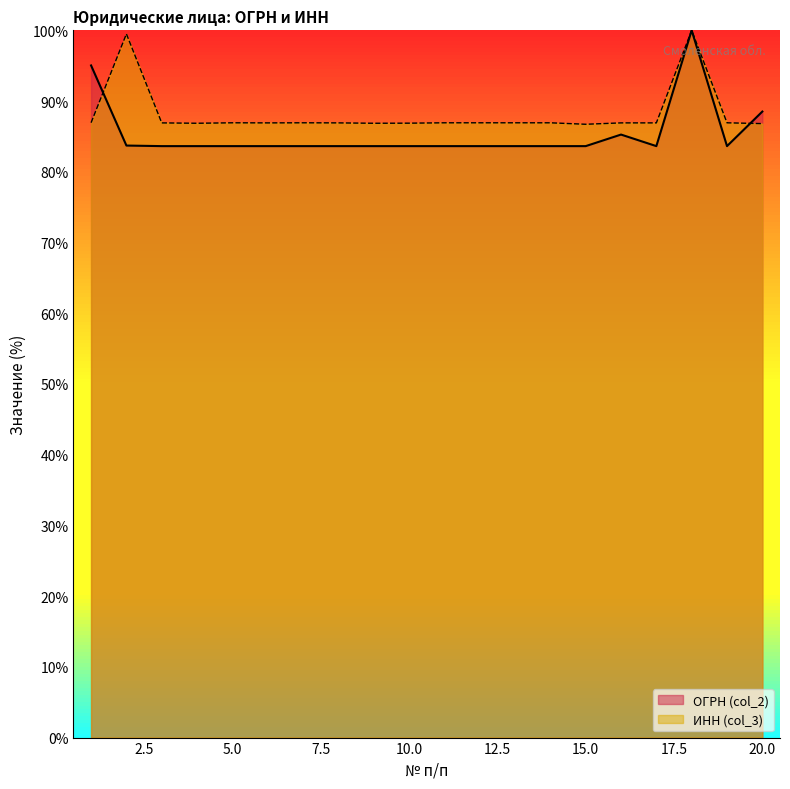

Which series has the largest total across all categories?

ИНН (col_3)